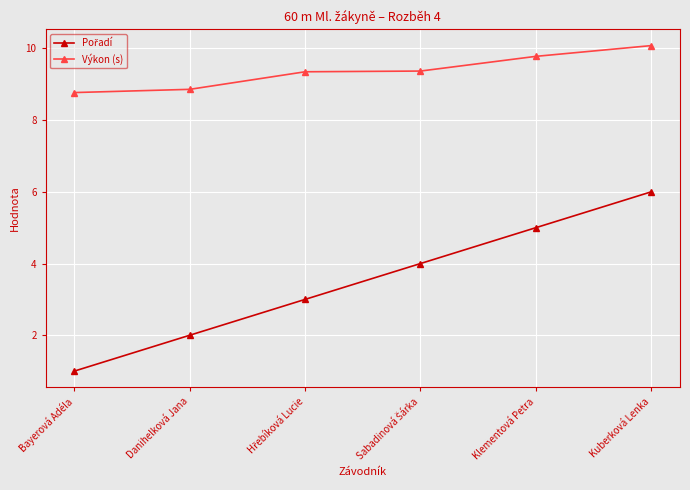

What is the average value of the Výkon (s) series?

9.4